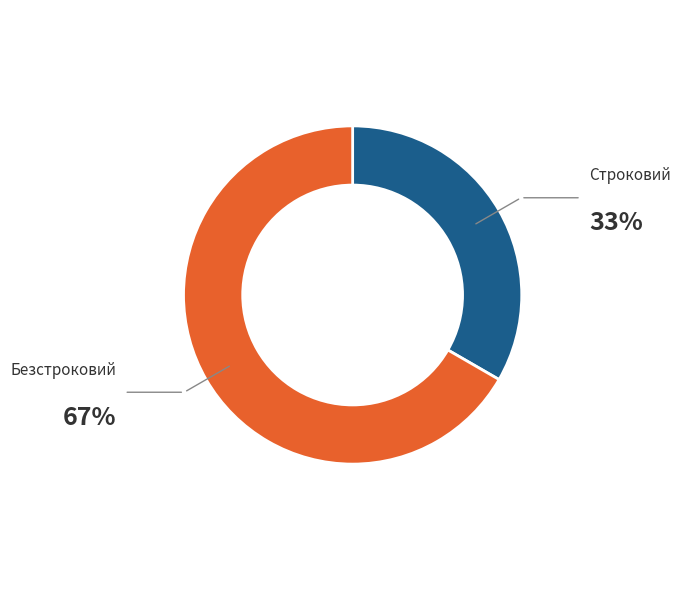

Does any single category account for the majority?

Yes